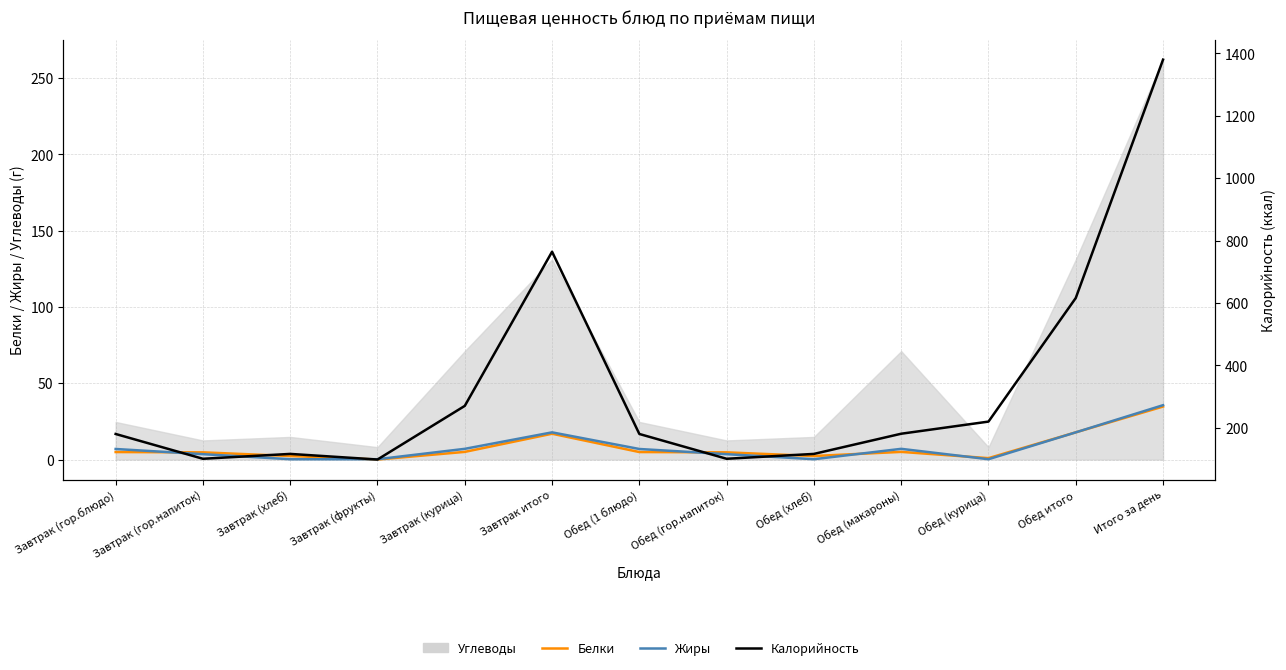

What is the label of the 10th point from the right?

Завтрак (фрукты)